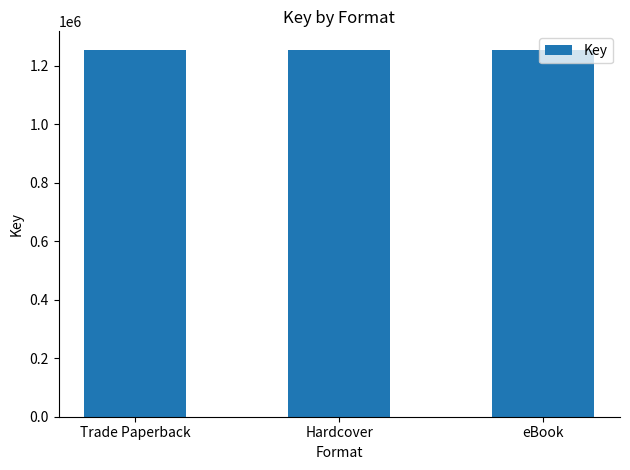

What is the approximate value at eBook, to the nearest 10?

1248440